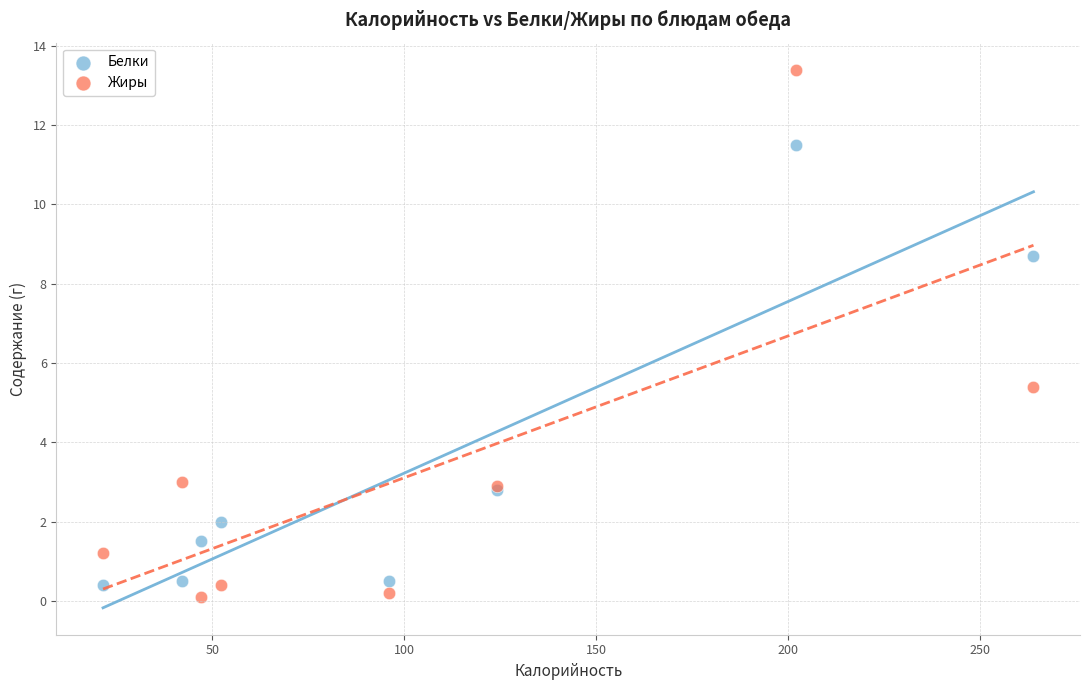

Which series has the widest spread of Y values?

Жиры